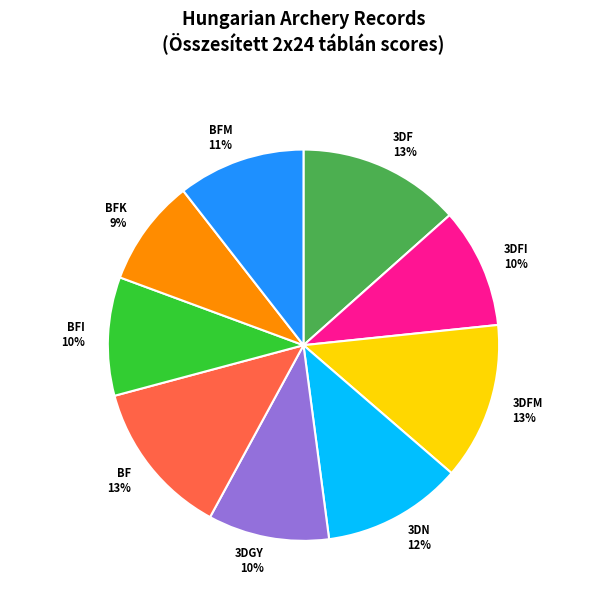

Do BF and 3DFM together represent more than half of the pie?

No